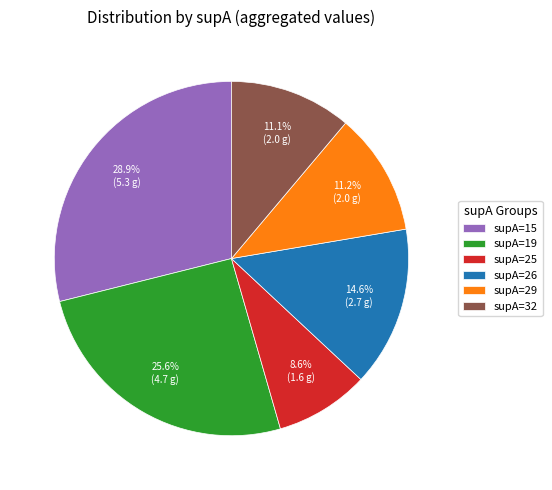

Which category has the biggest portion of the pie?

supA=15